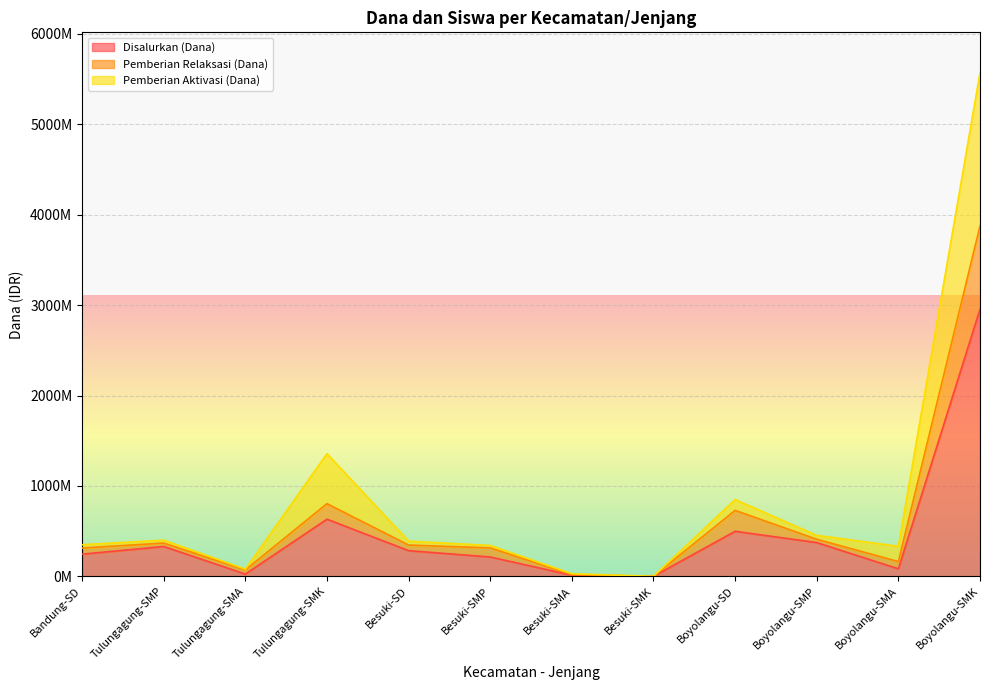

Is the value of Pemberian Relaksasi (Dana) at Tulungagung-SMP greater than the value of Disalurkan (Dana) at Tulungagung-SMA?

Yes